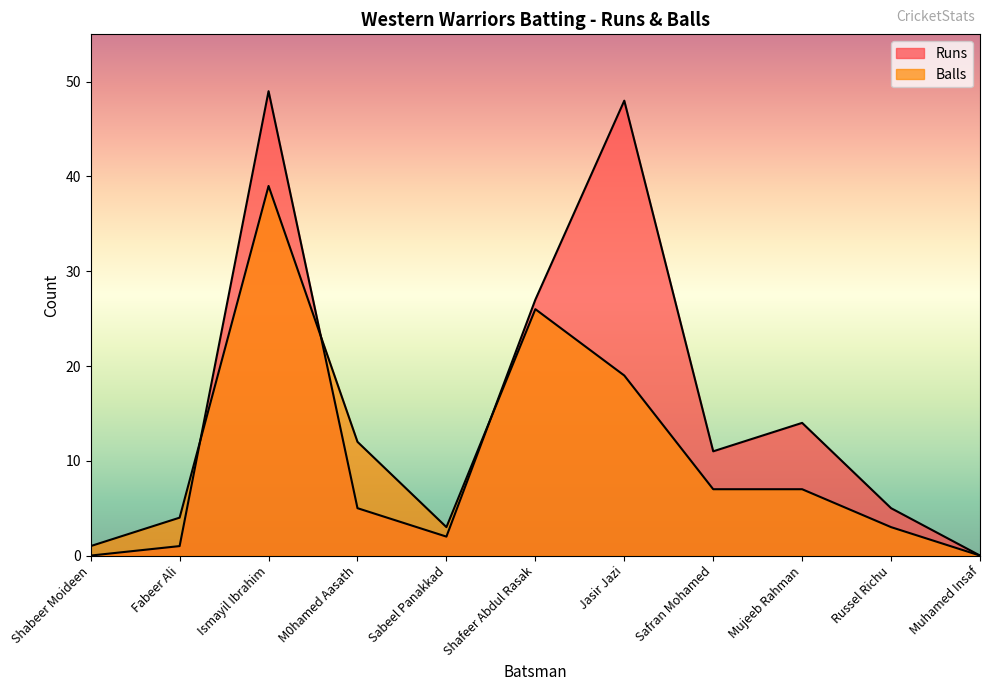

True or false: Balls has a value of 19 at Jasir Jazi.

True